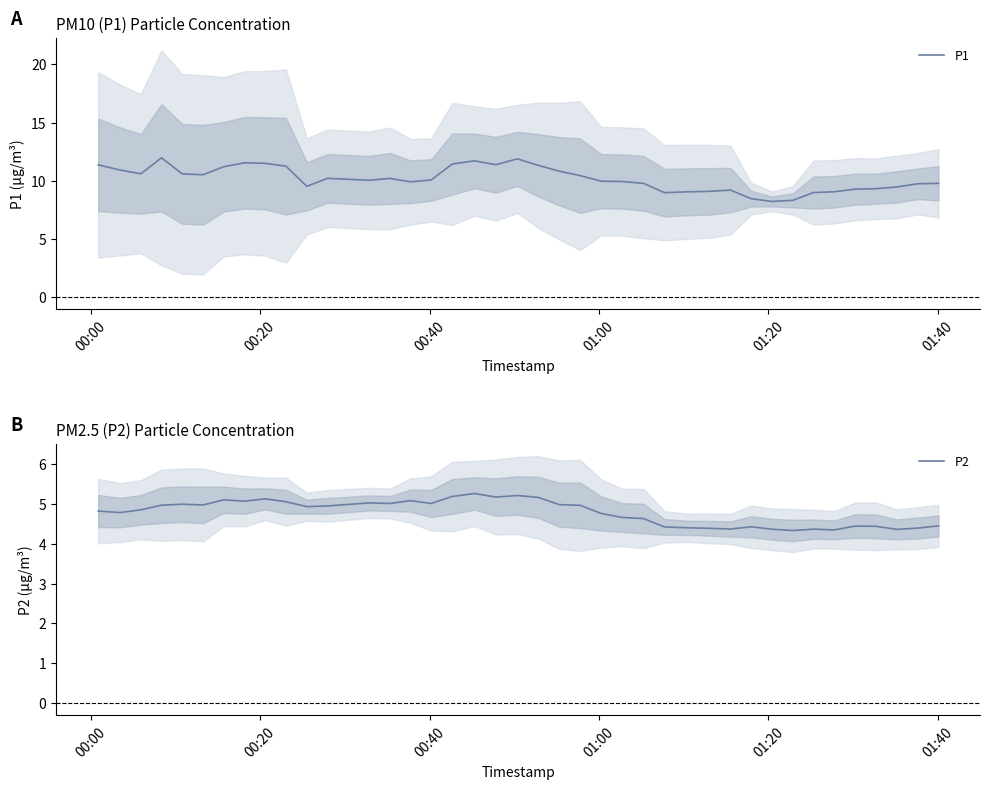

What is the highest value of the P1 series?

12.0